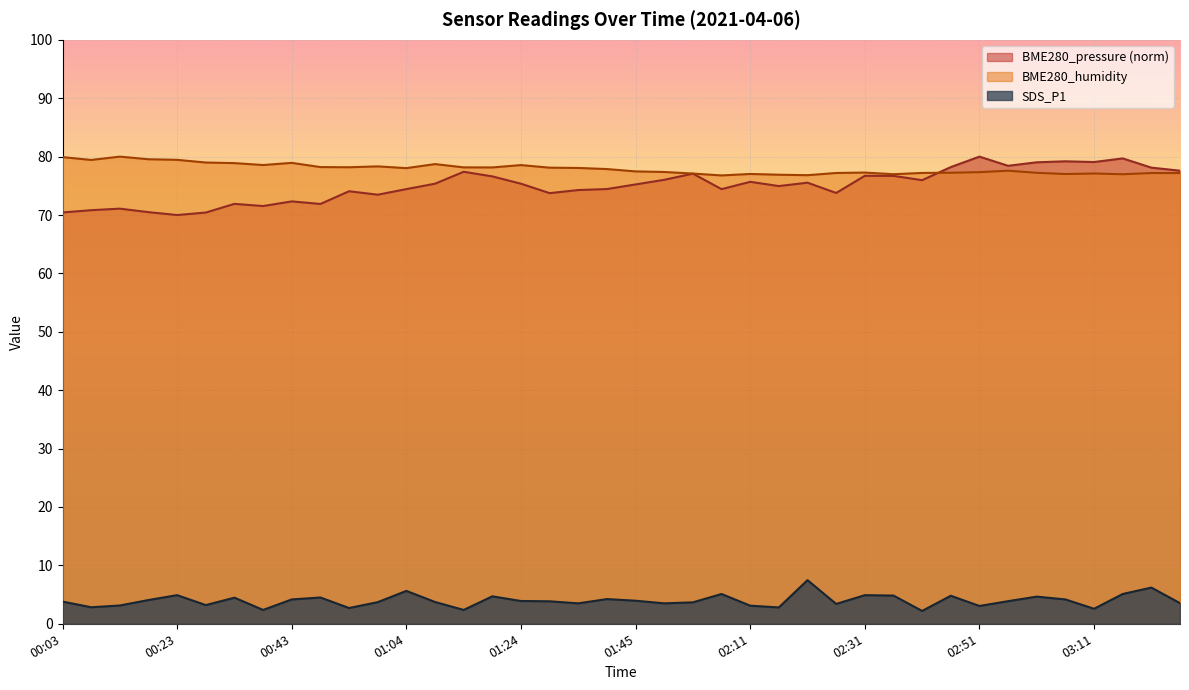

Count the number of categories in the chart.

40